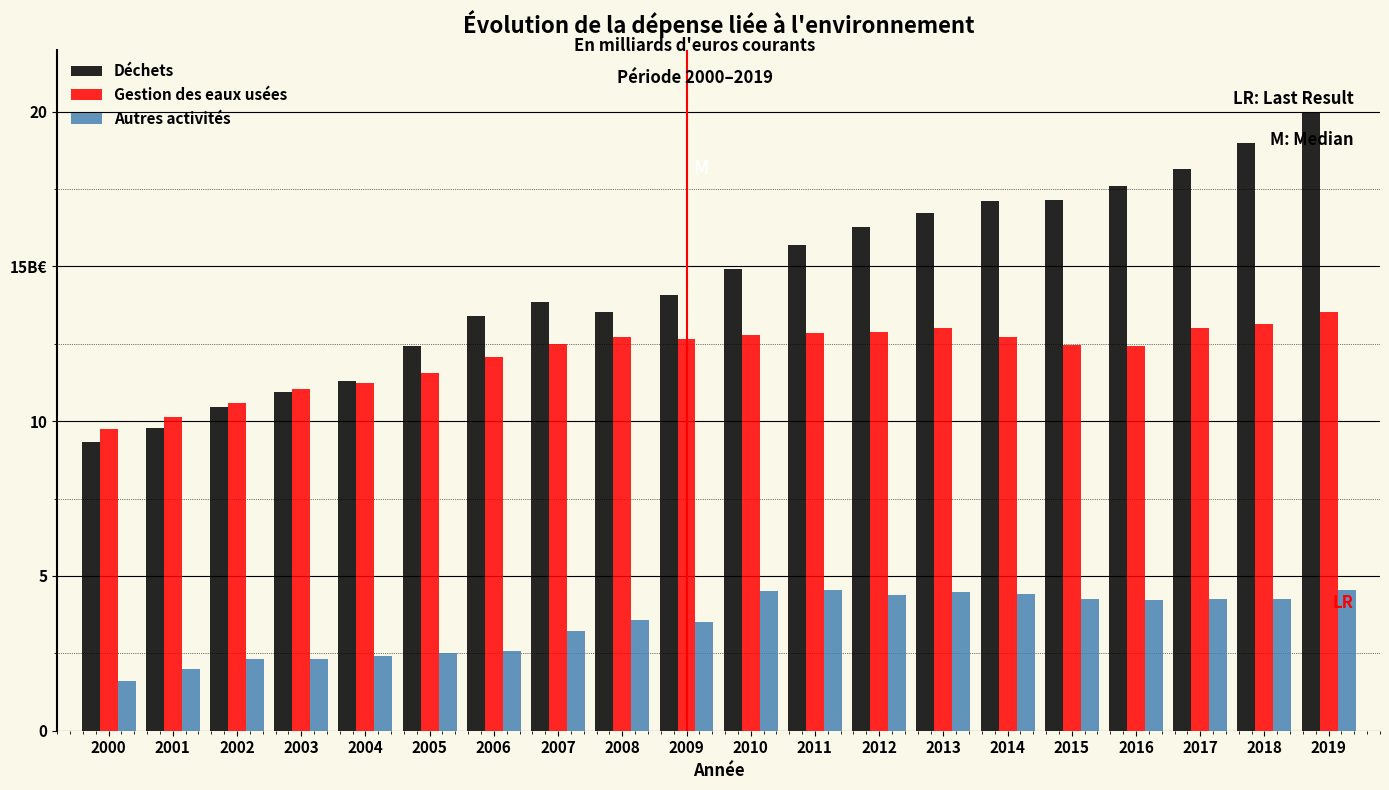

Are the bars grouped side by side (vs. stacked)?

Yes